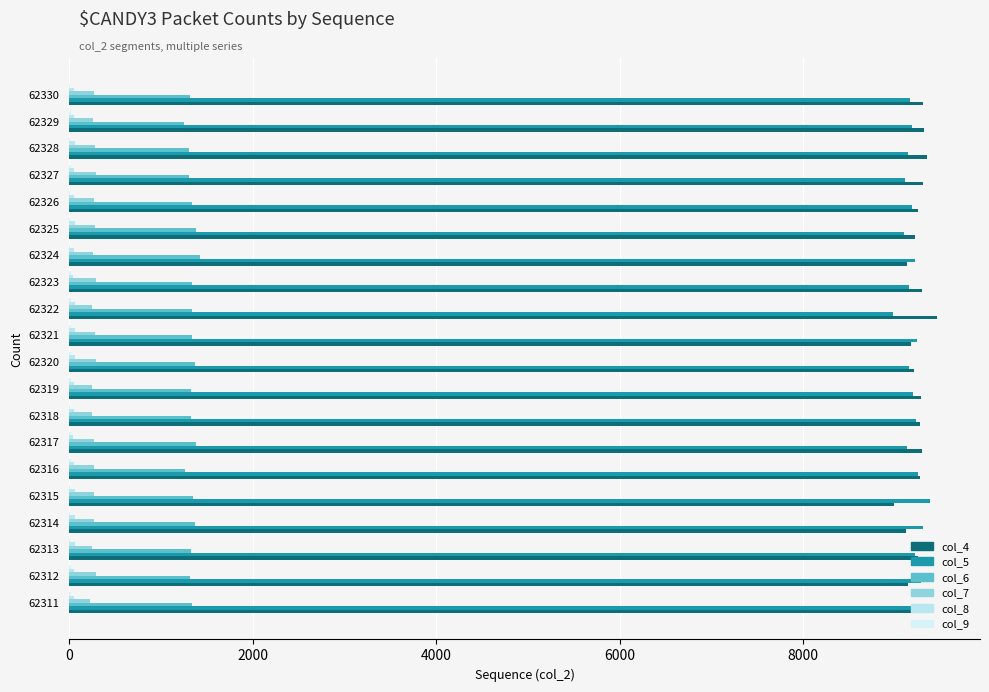

At how many categories does at least one series exceed 7605?

20